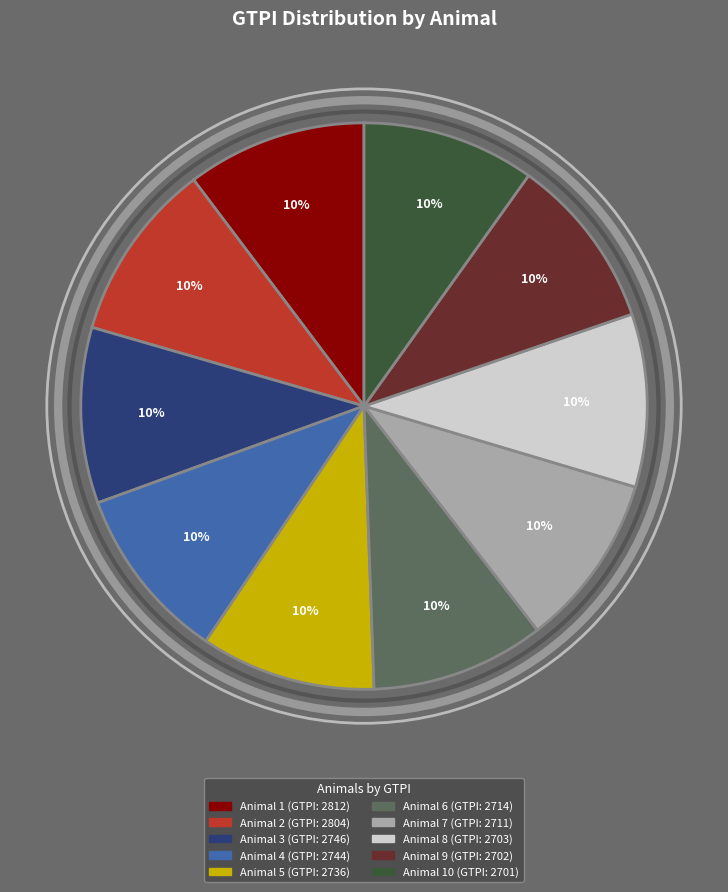

Does any single category account for the majority?

No